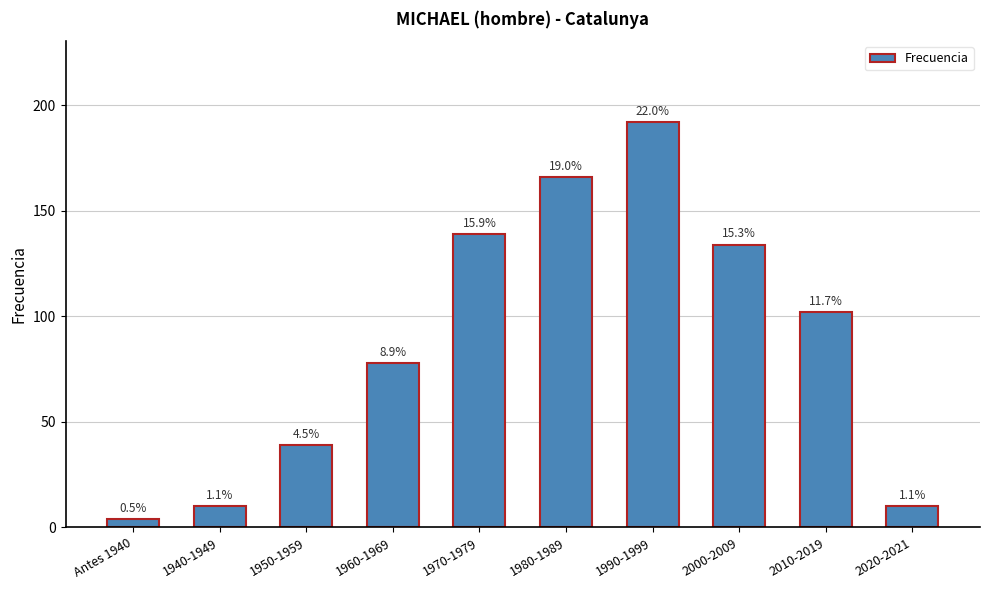

What is the difference between the second highest and minimum values?

162